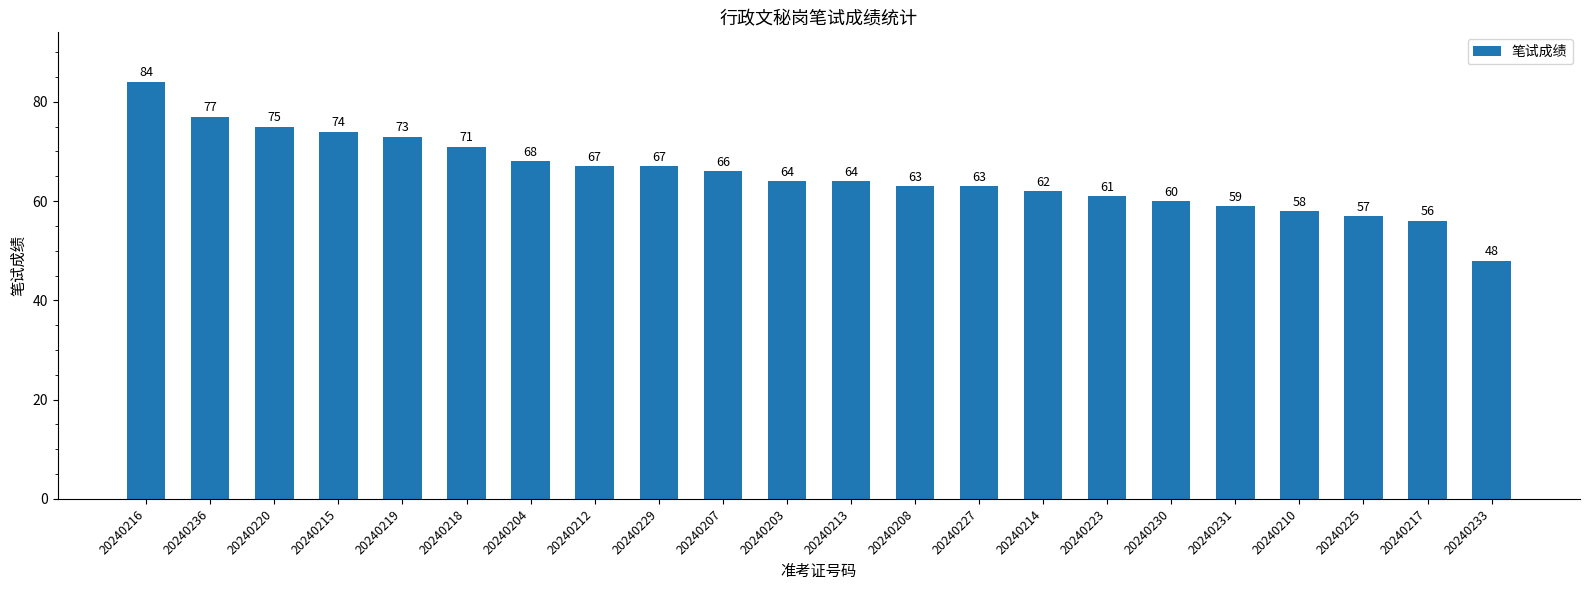

Where does the data first go above 64?

20240216